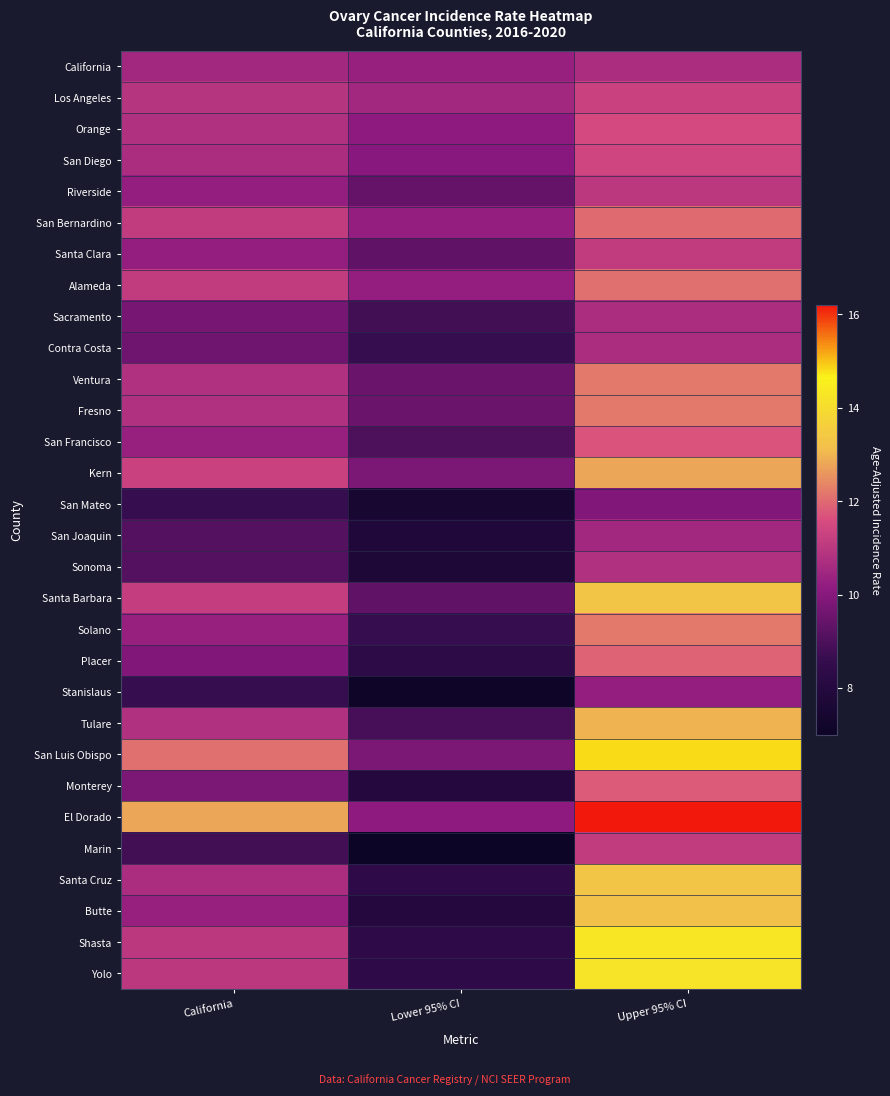

Which has a higher value, Lower 95% CI or Upper 95% CI?

Upper 95% CI